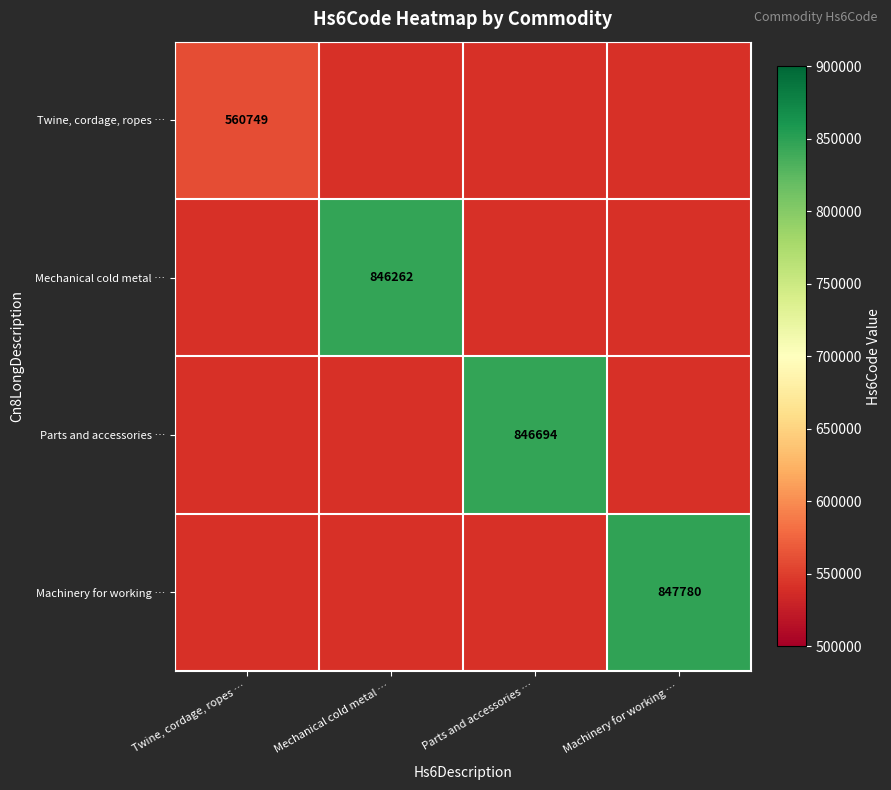

The Parts and accessories … series shows 846694 at Parts and accessories …. True or false?

True